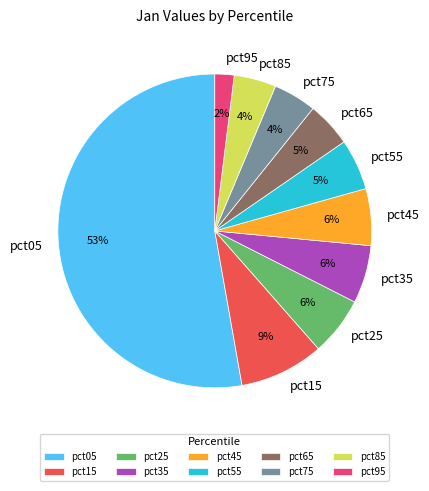

Count the number of slices in the pie.

10